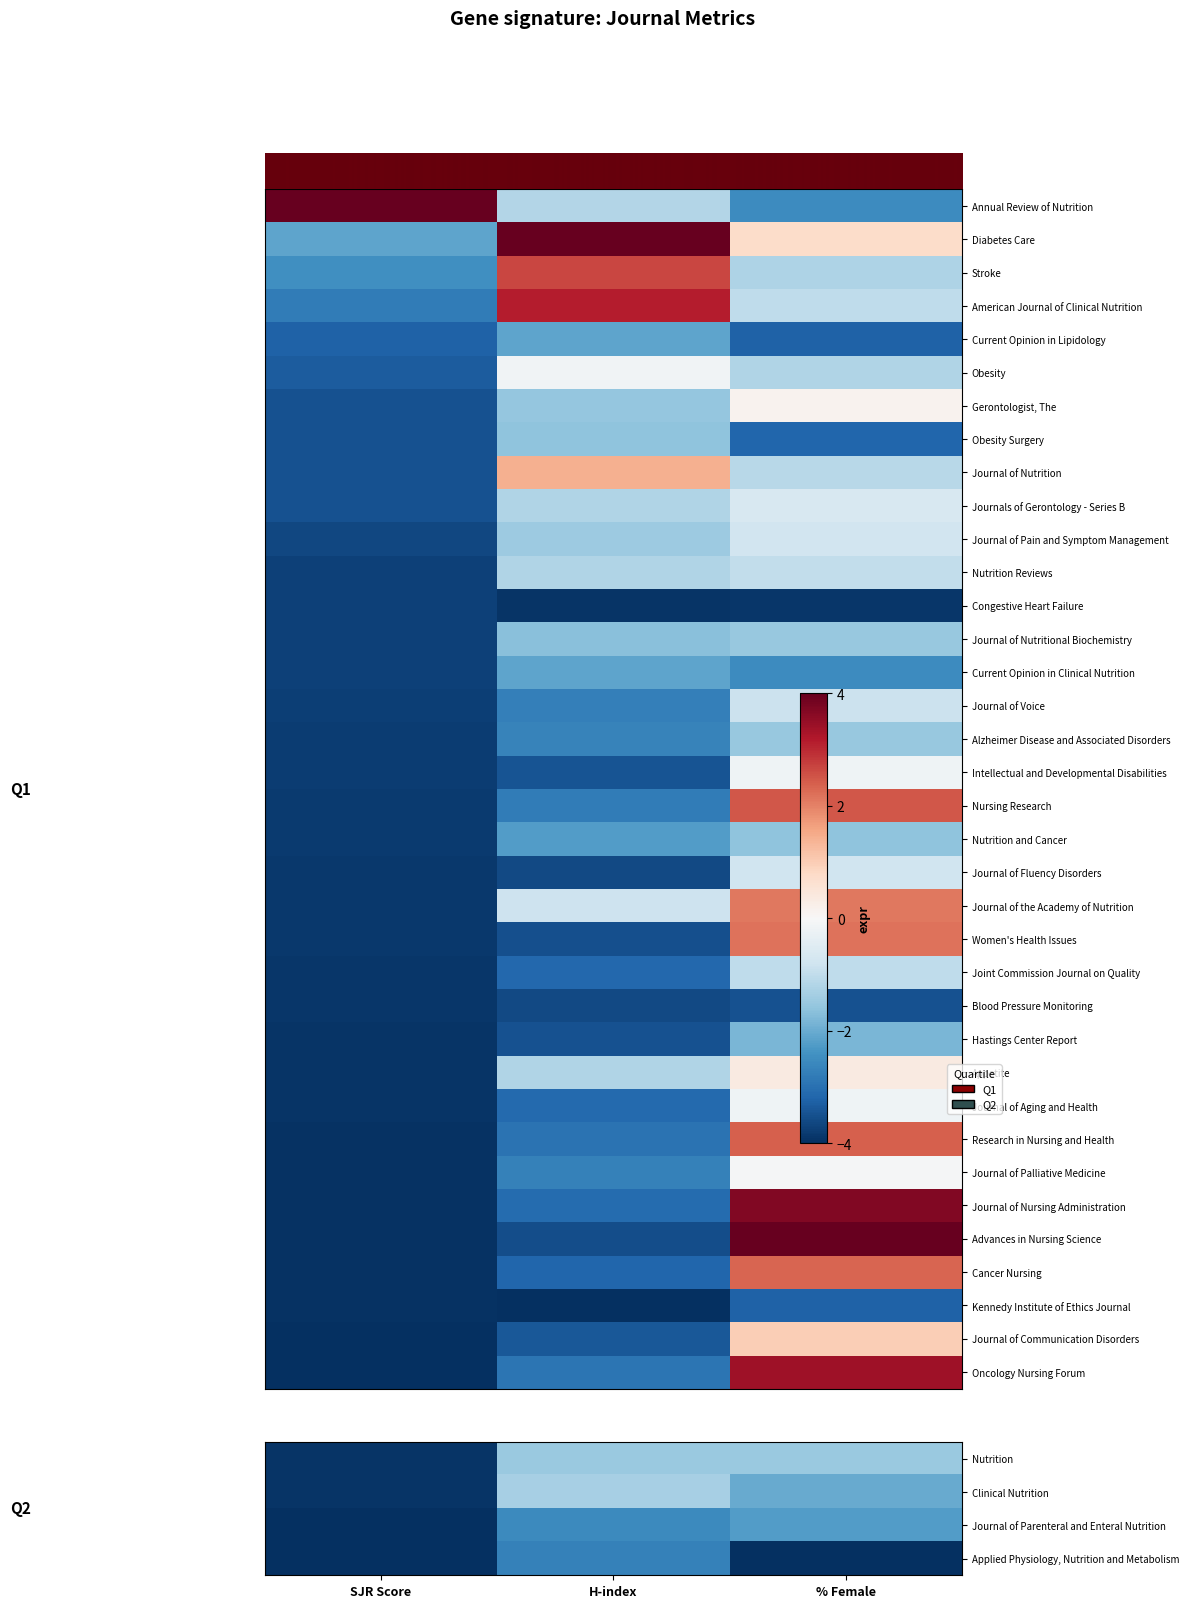

What is the total value across all series at % Female?

-19.4